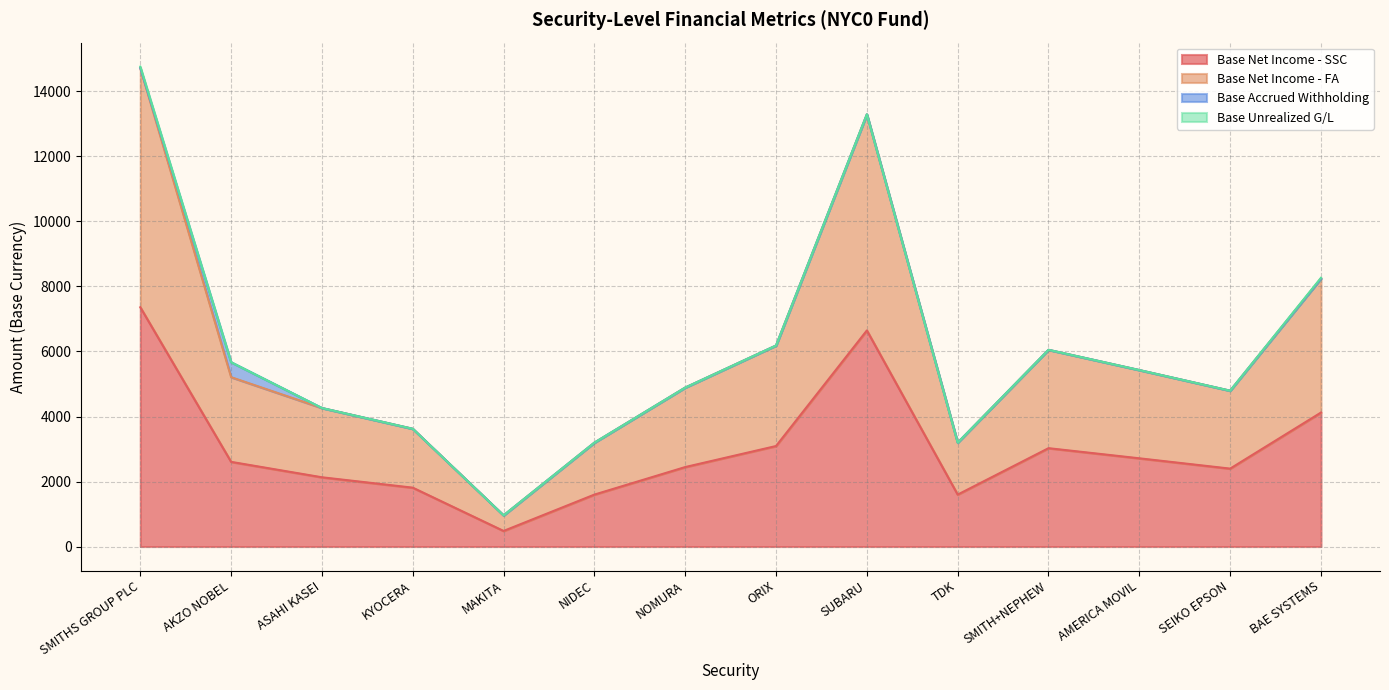

Does the chart display data point markers on the line(s)?

No